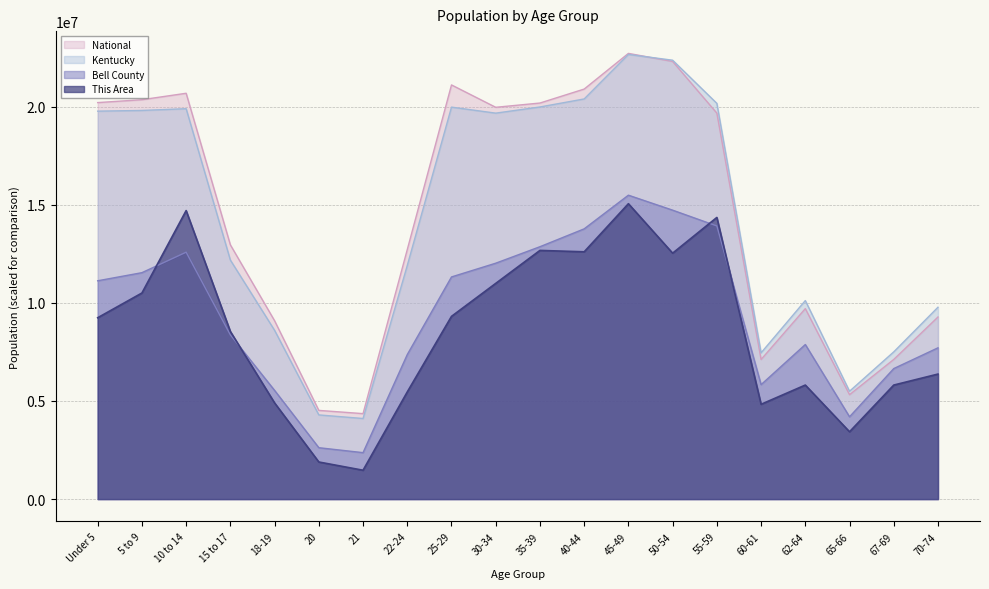

At how many categories does at least one series exceed 7185038?

17